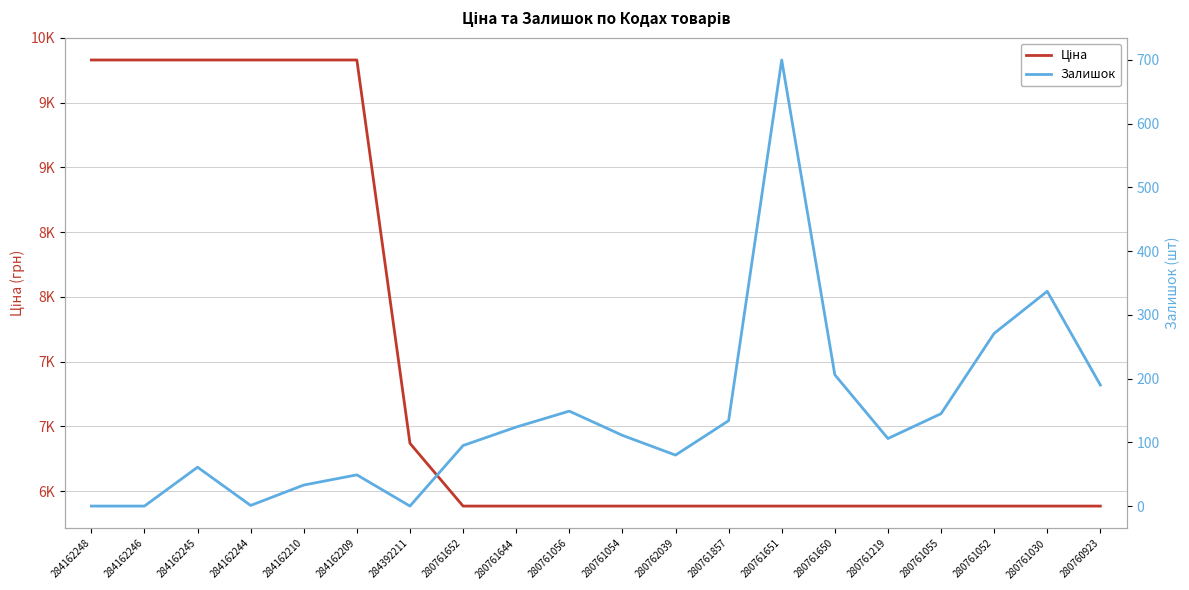

Count the number of categories in the chart.

20